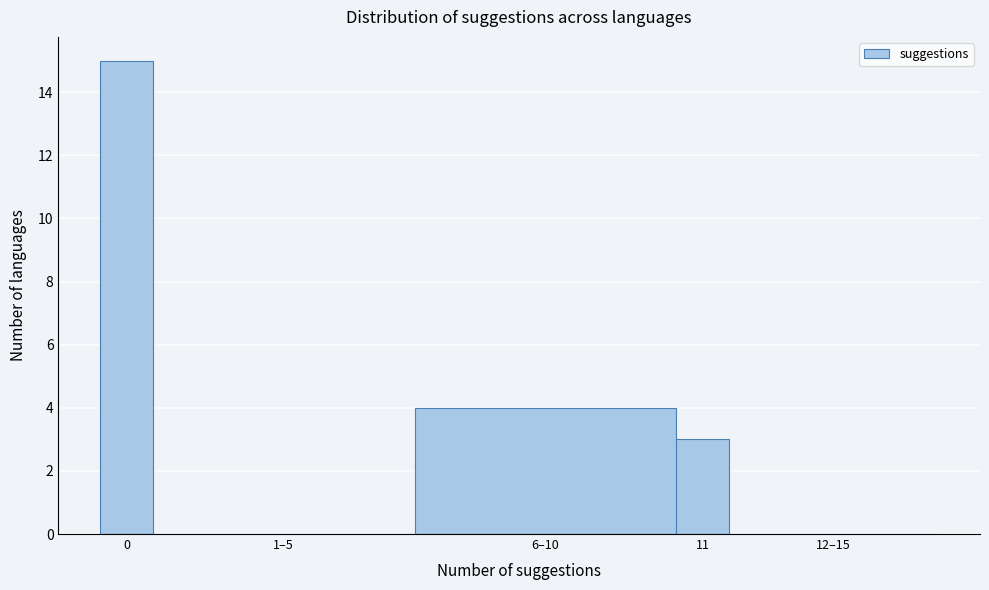

Reading right to left, extract all data points from this chart.

12–15=0	11=3	6–10=4	1–5=0	0=15